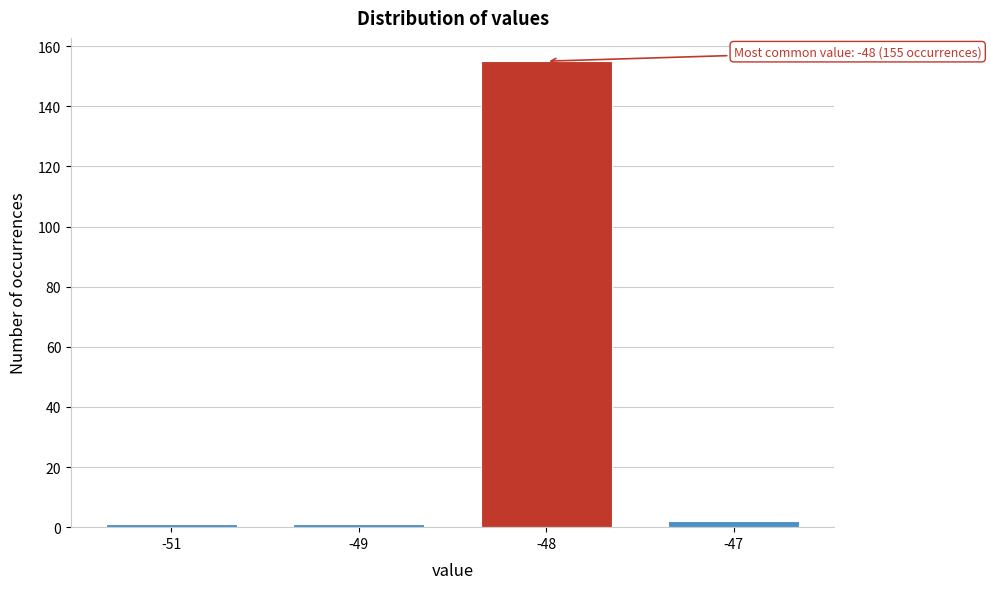

Reading left to right, extract all data points from this chart.

1	1	155	2